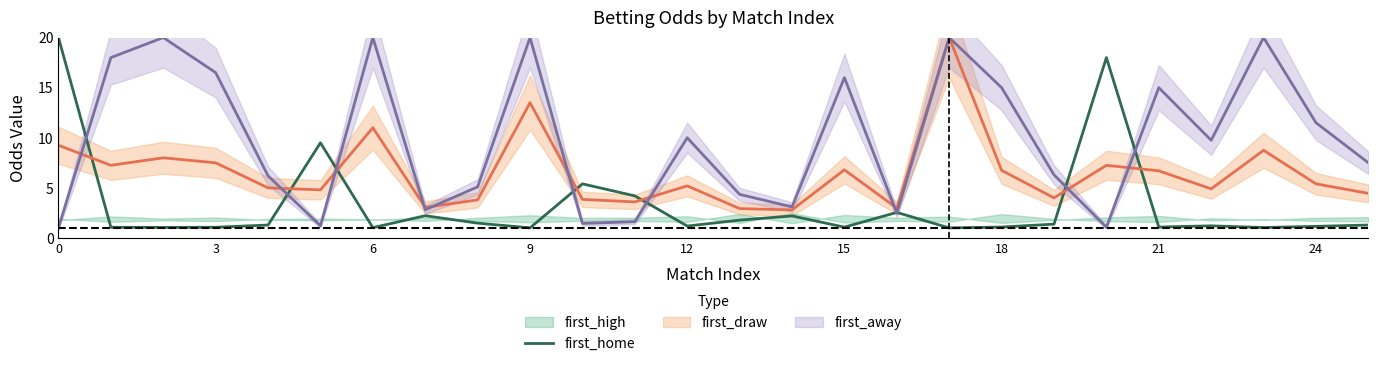

The value of first_home at 12 is 0.4. True or false?

False